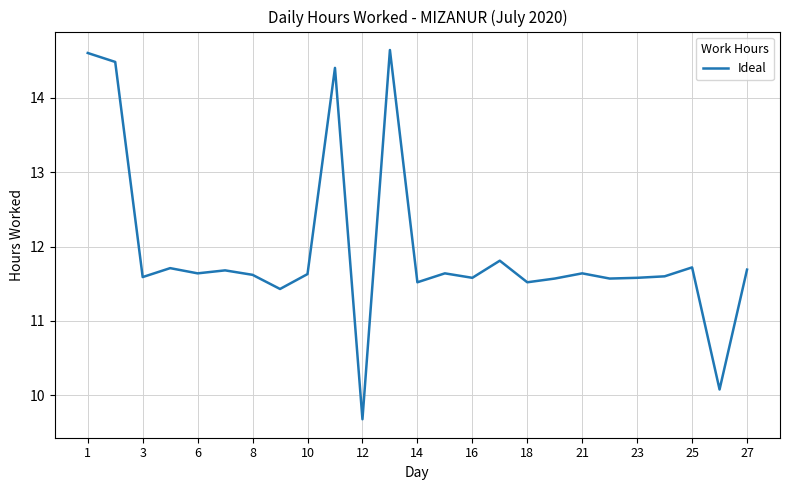

What is the difference between the maximum and minimum values?

5.0